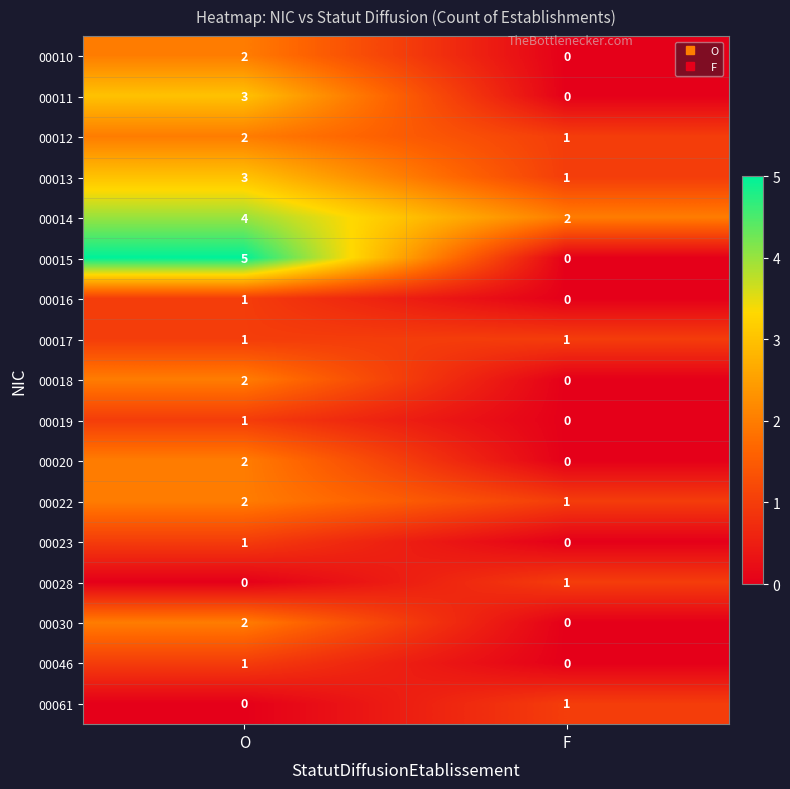

How many distinct data groups are displayed?

17